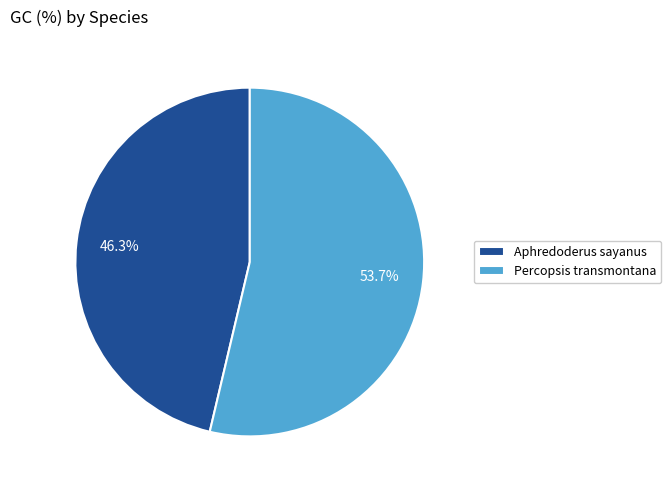

Is there a majority slice in this chart?

Yes